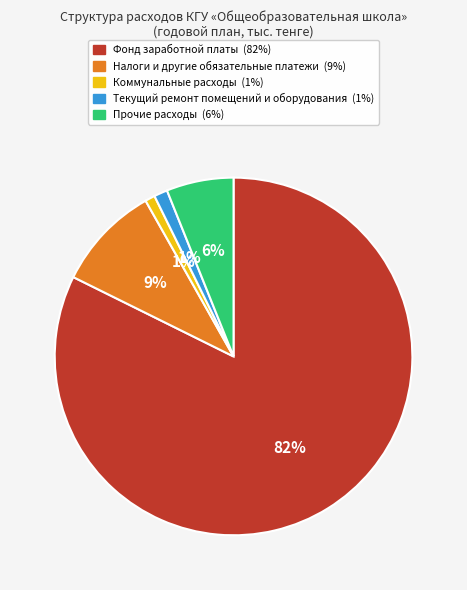

To the nearest percent, what percentage of the pie is Прочие расходы?

6%